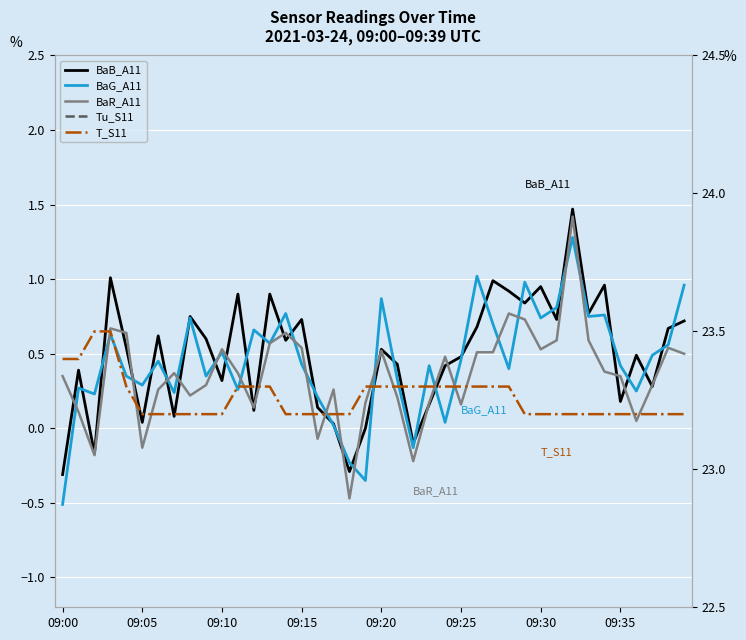

What is the difference between the second highest and minimum values in the T_S11 series?

0.3